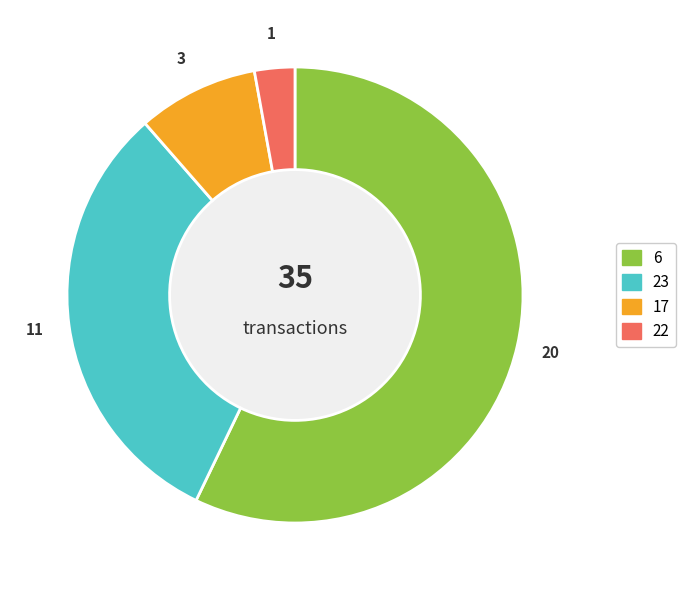

Count the number of slices in the pie.

4